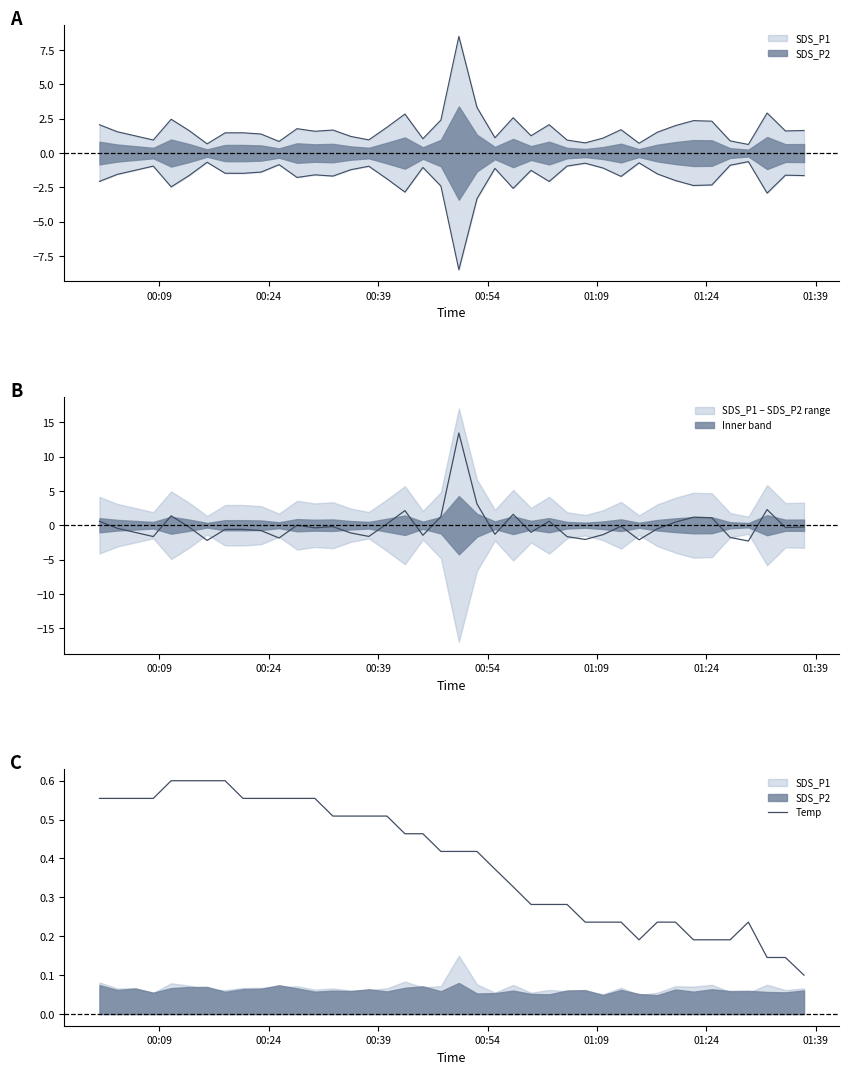

What is the difference between the second highest and minimum values?

0.5